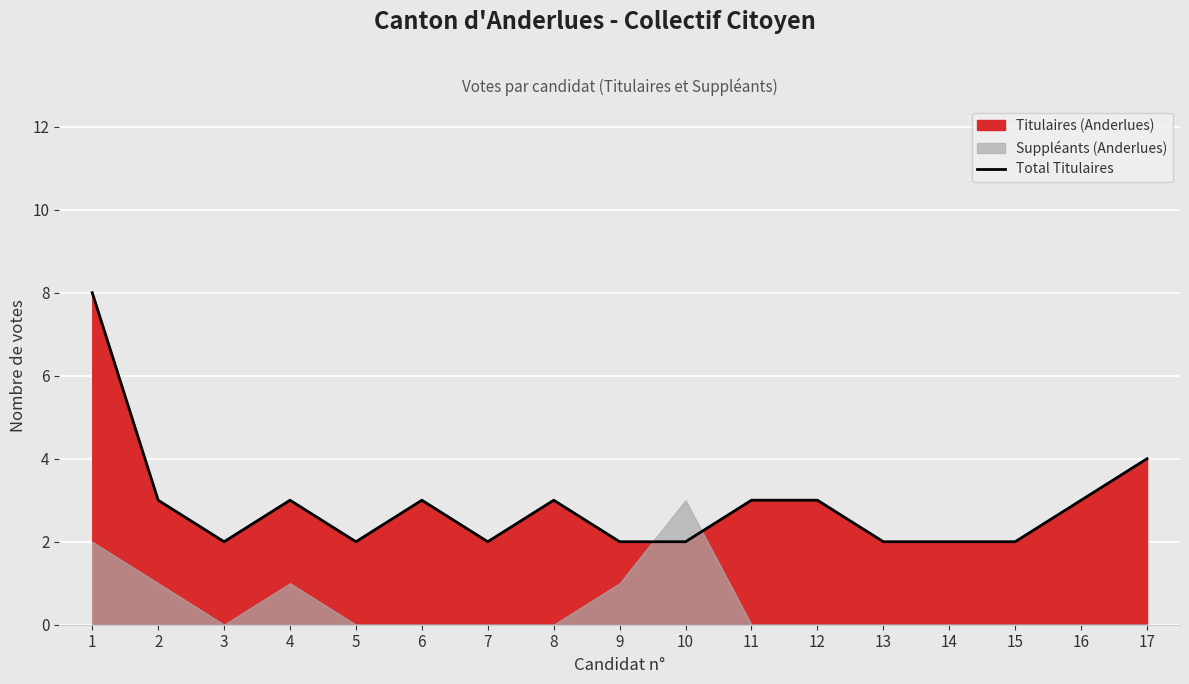

At which label does the data first exceed 3?

1